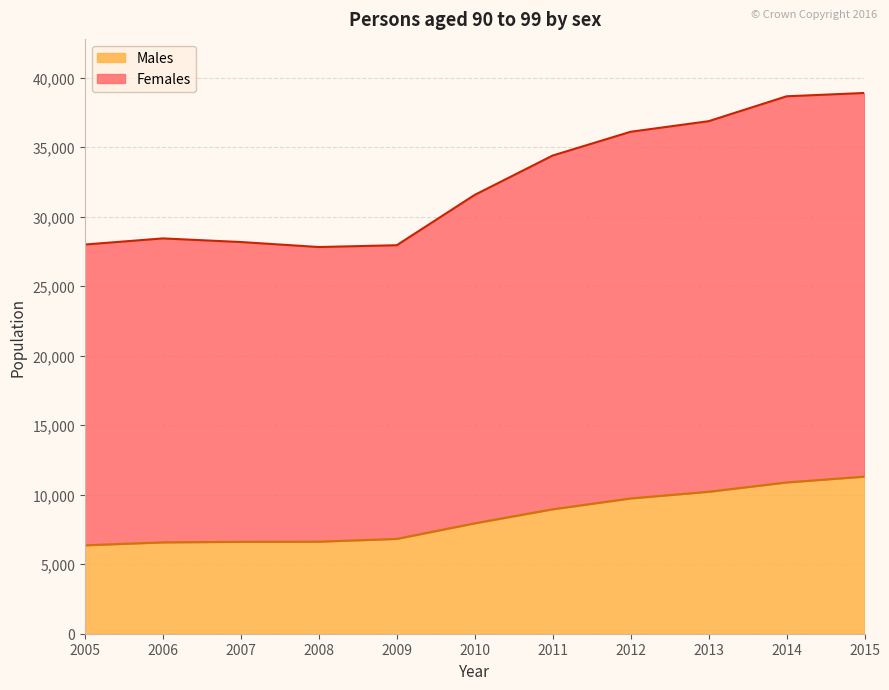

True or false: Males and Females cross at least once.

False